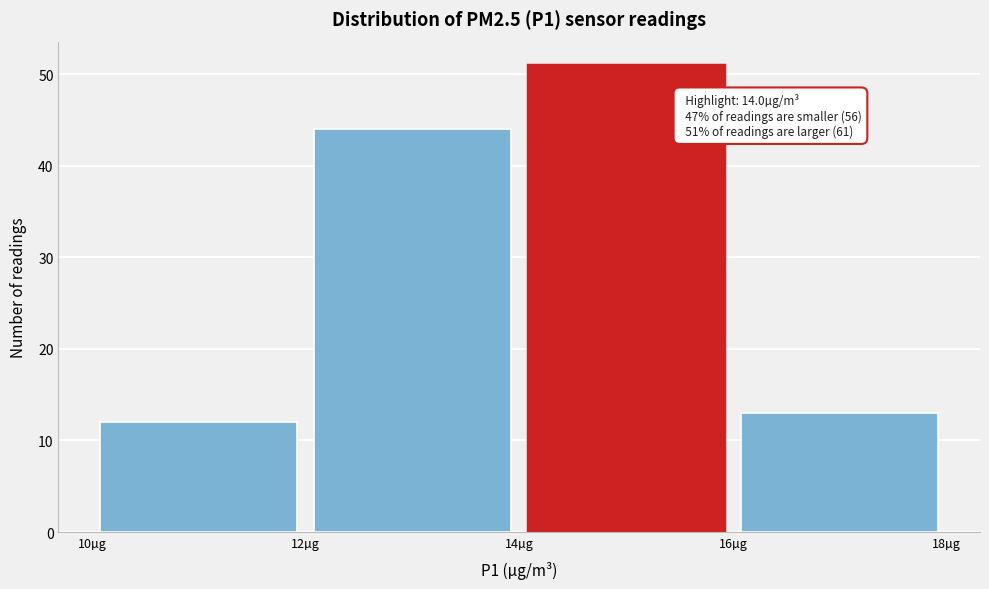

Over which range of the x-axis is the bar tallest?

14 to 16